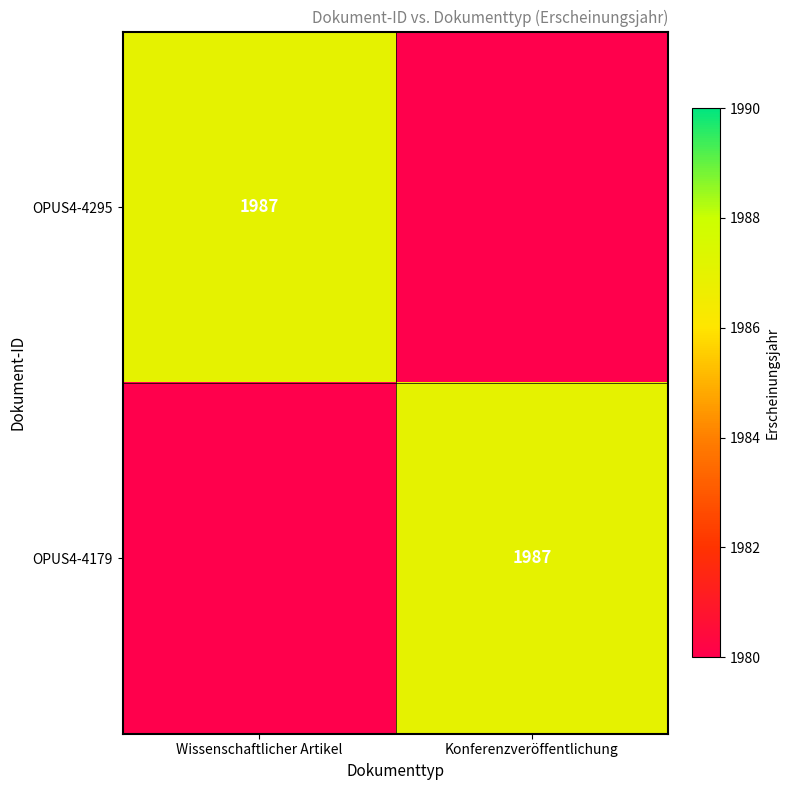

True or false: OPUS4-4295 has a value of 1987 at Wissenschaftlicher Artikel.

True